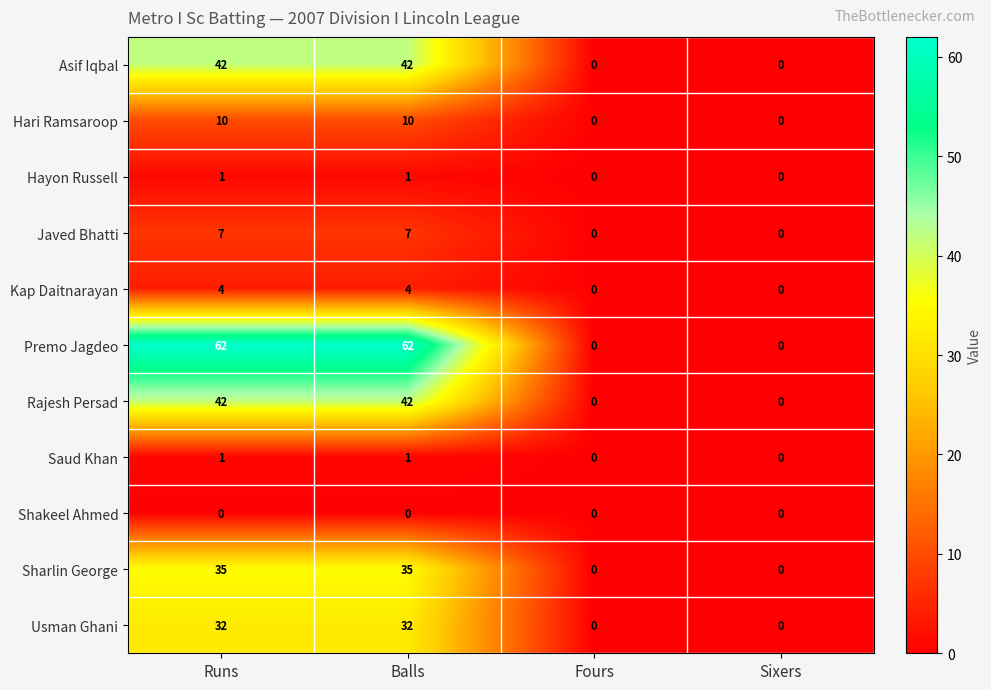

What is the greatest value displayed?

62